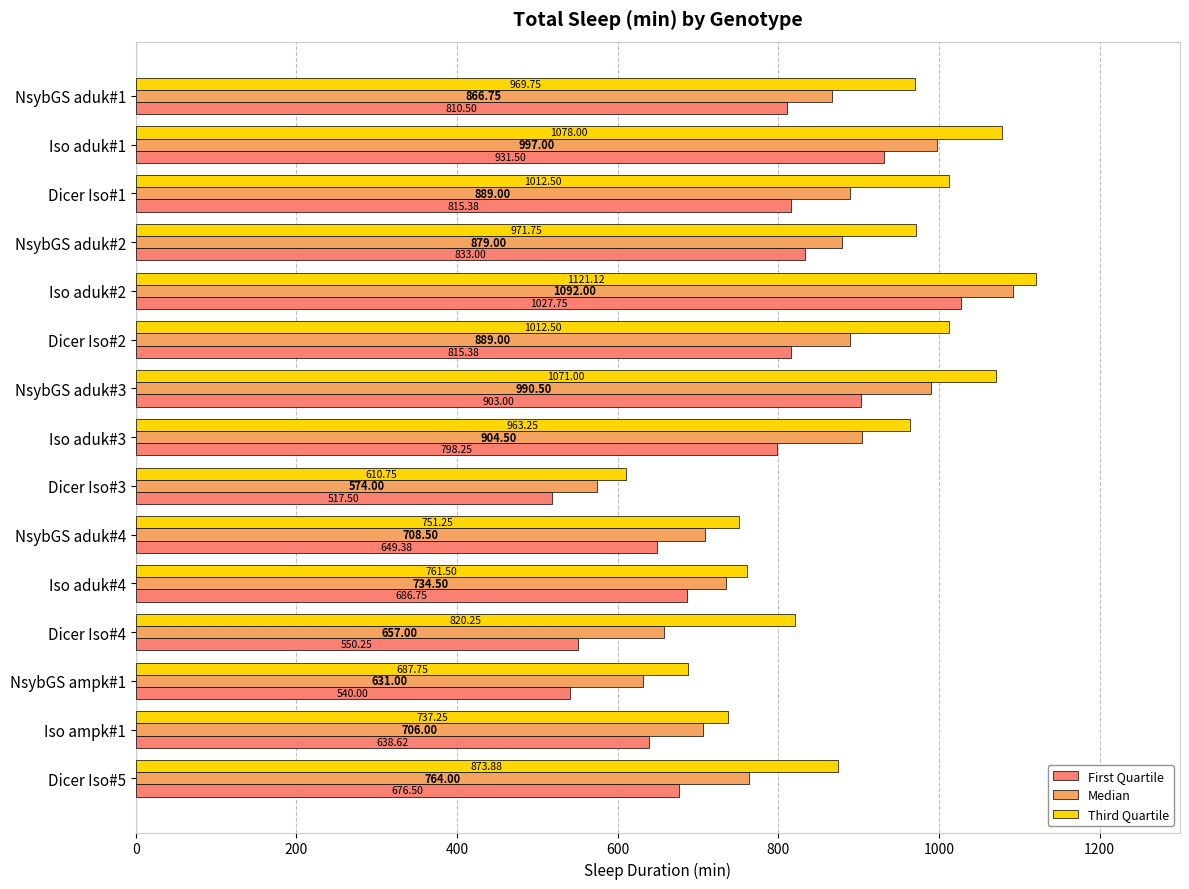

At which category is the sum across all series the highest?

Iso aduk#2